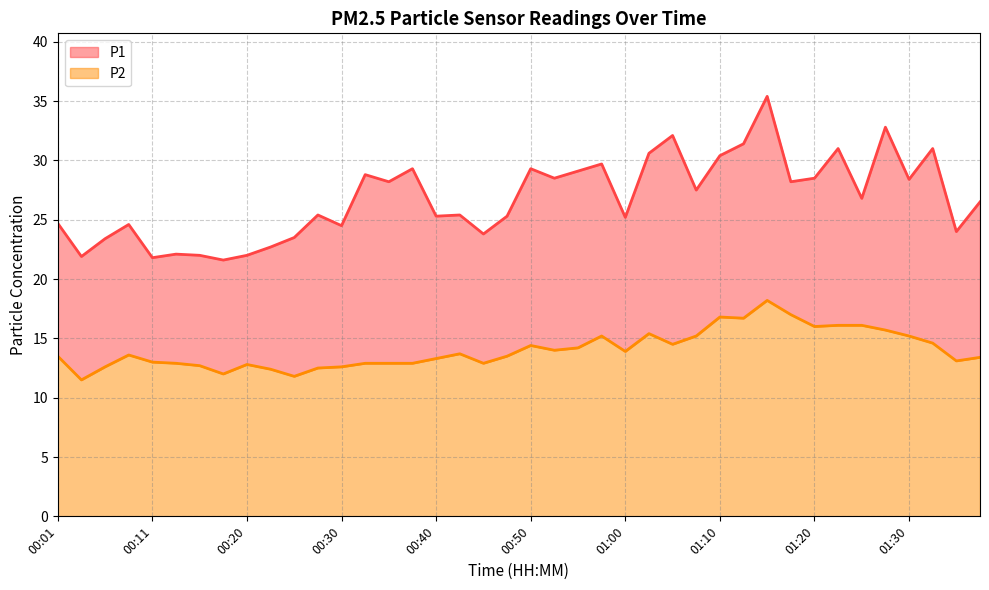

What is the label of the 17th point from the left?

00:40